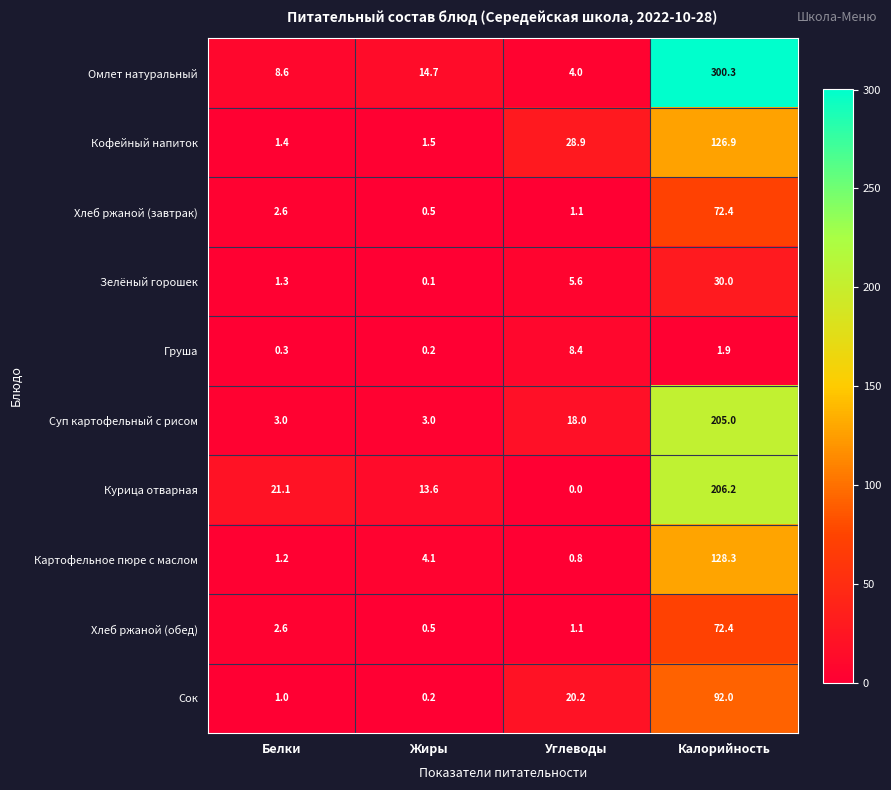

Where is Омлет натуральный nearest to the value 152?

Жиры